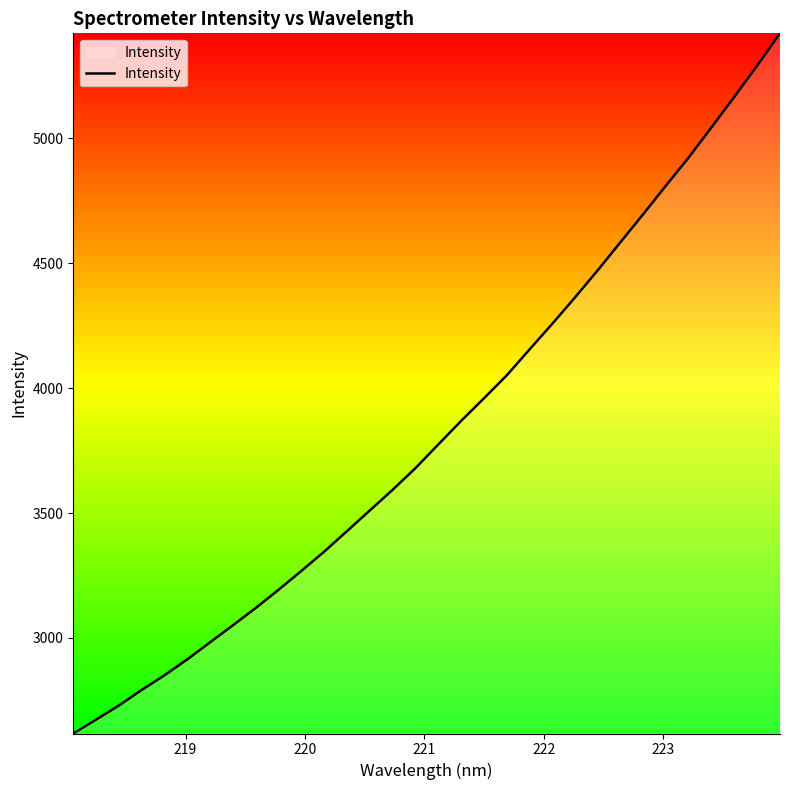

What is the difference between the maximum and minimum values?

2802.7